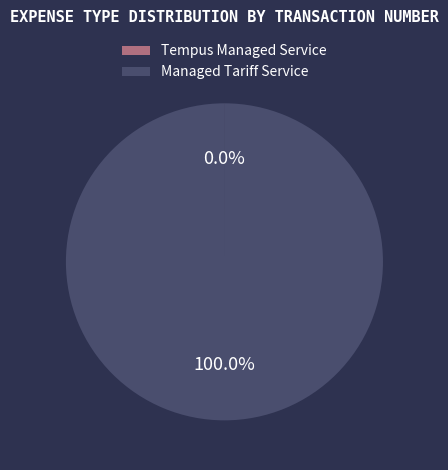

To the nearest percent, what is the difference between the largest and smallest slice percentages?

100%